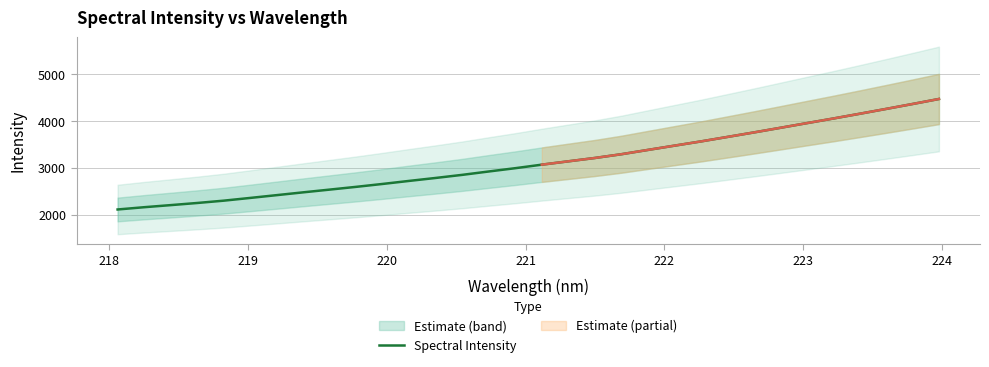

What is the maximum value for Spectral Intensity?

4466.8